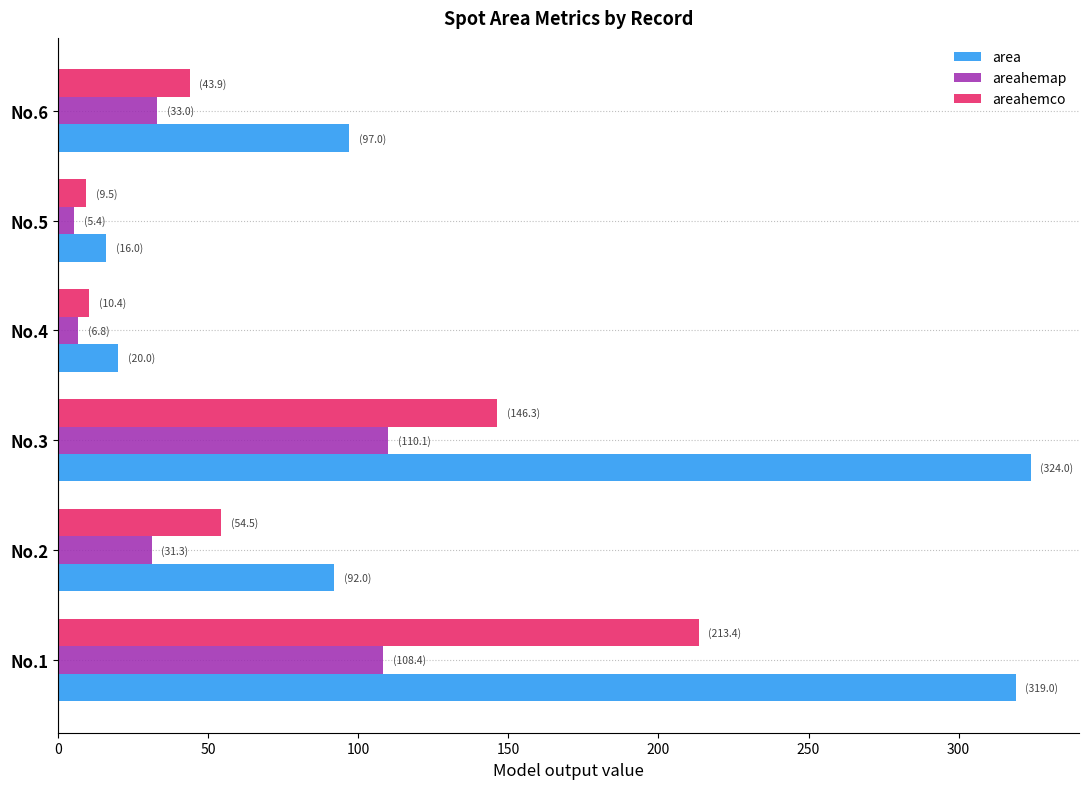

What is the minimum value shown in the chart?

5.4